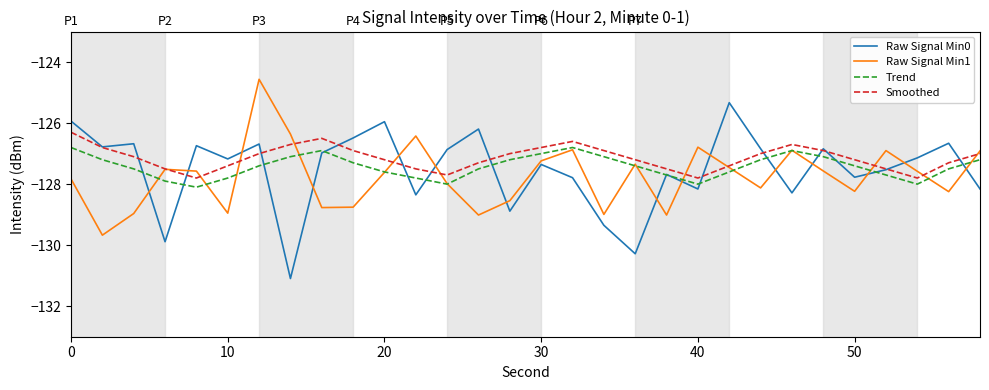

True or false: Raw Signal Min1 and Raw Signal Min0 cross at least once.

True